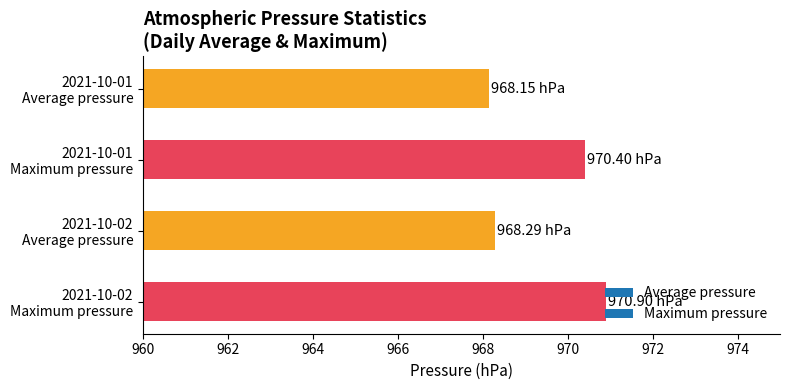

What is the average value?

969.4